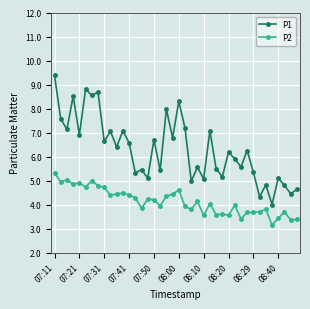

True or false: P2 and P1 intersect in this chart.

False